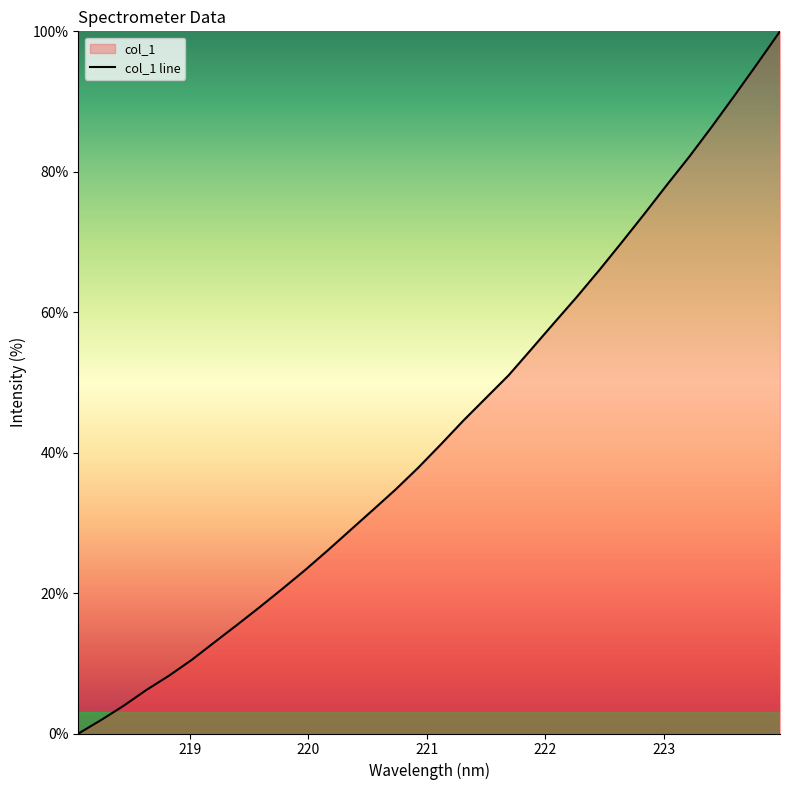

Does the chart have visible grid lines?

No